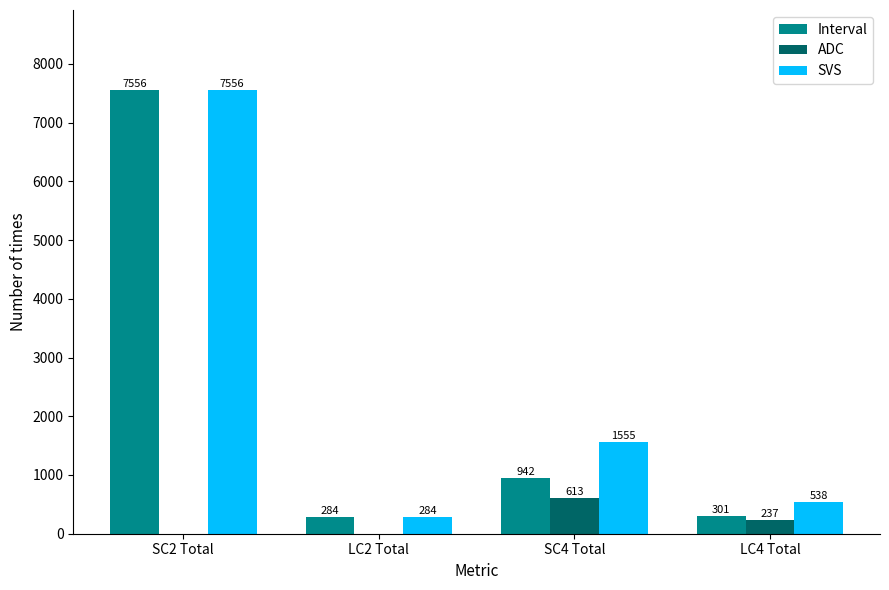

True or false: ADC has a value of 0 at LC2 Total.

True